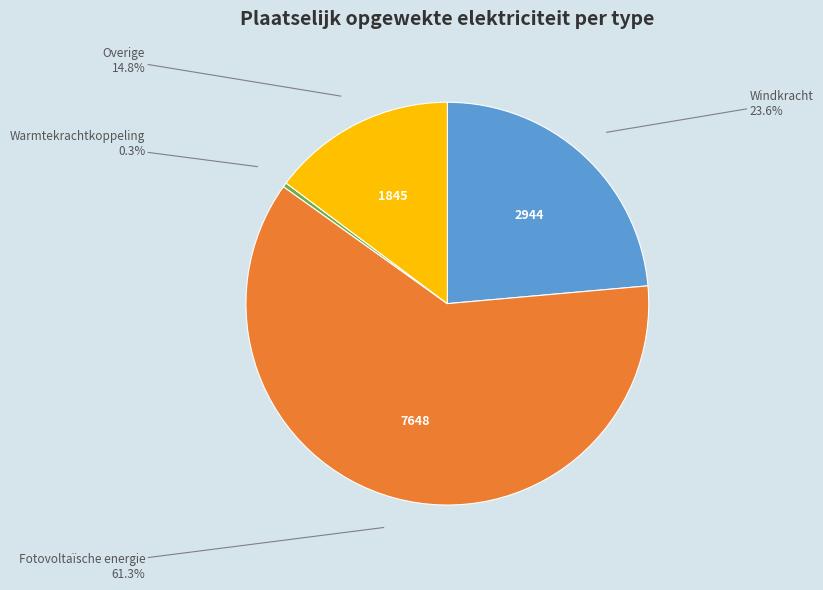

Is there any slice that represents more than half of the pie?

Yes